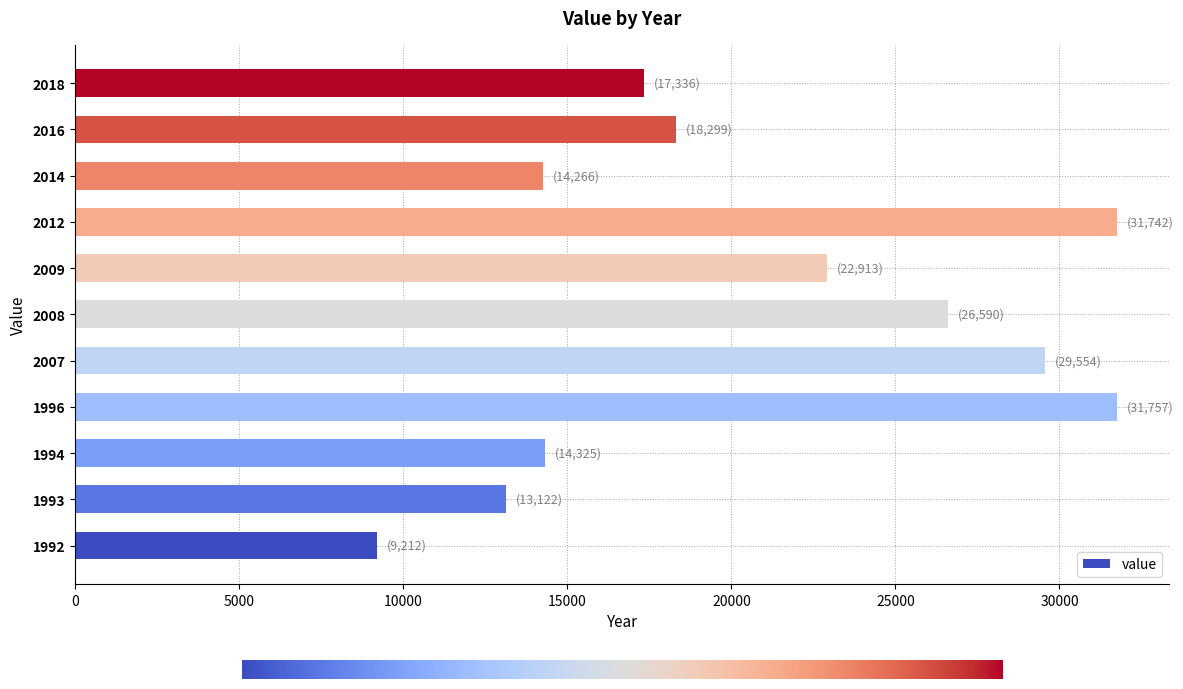

Read the value at 2018, to the nearest 100.

17300